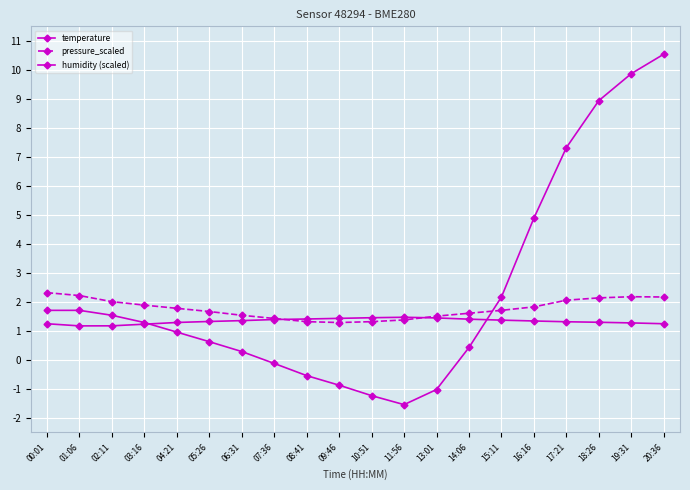

Between 04:21 and 18:26, which is larger?

18:26